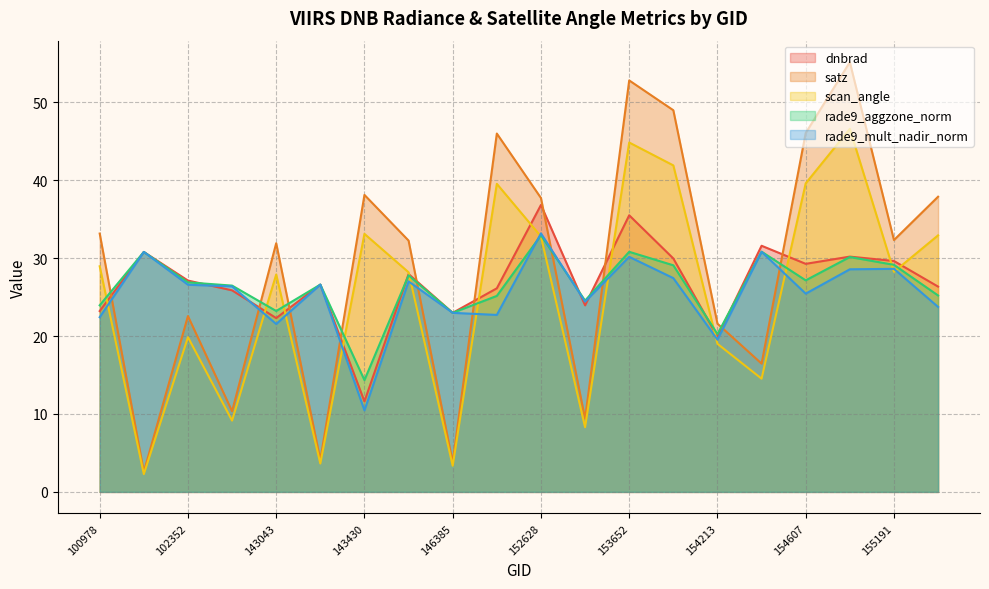

Rank the series at 103686 from highest to lowest value.

rade9_aggzone_norm, rade9_mult_nadir_norm, dnbrad, satz, scan_angle